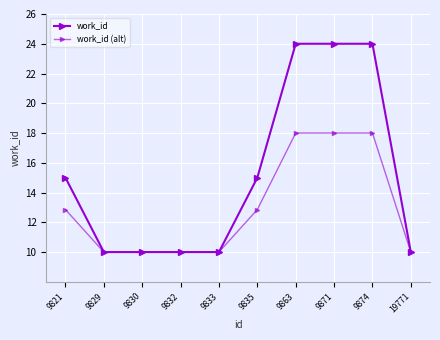

Which category has the highest value in the work_id series?

9863